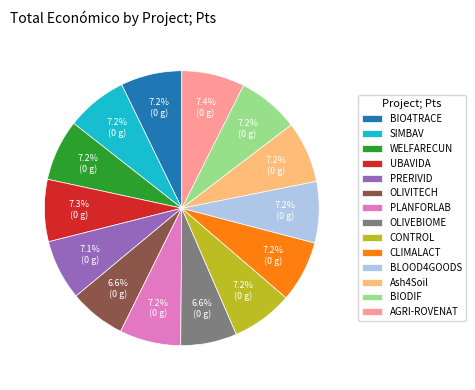

Is it true that BIODIF is 7% of the pie?

True